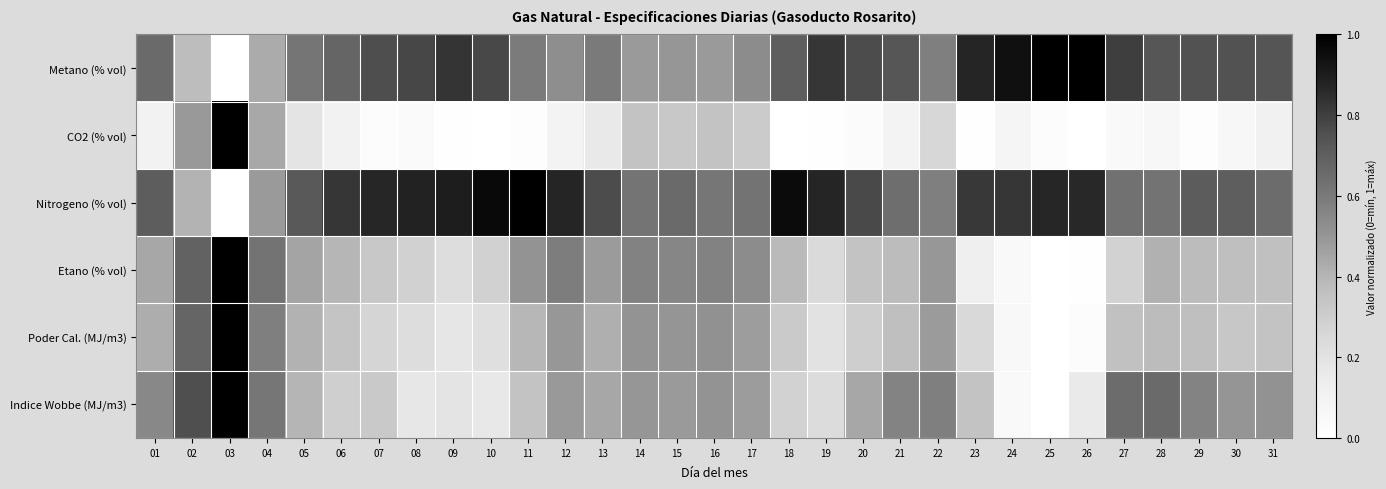

How many data points does each series have?

31